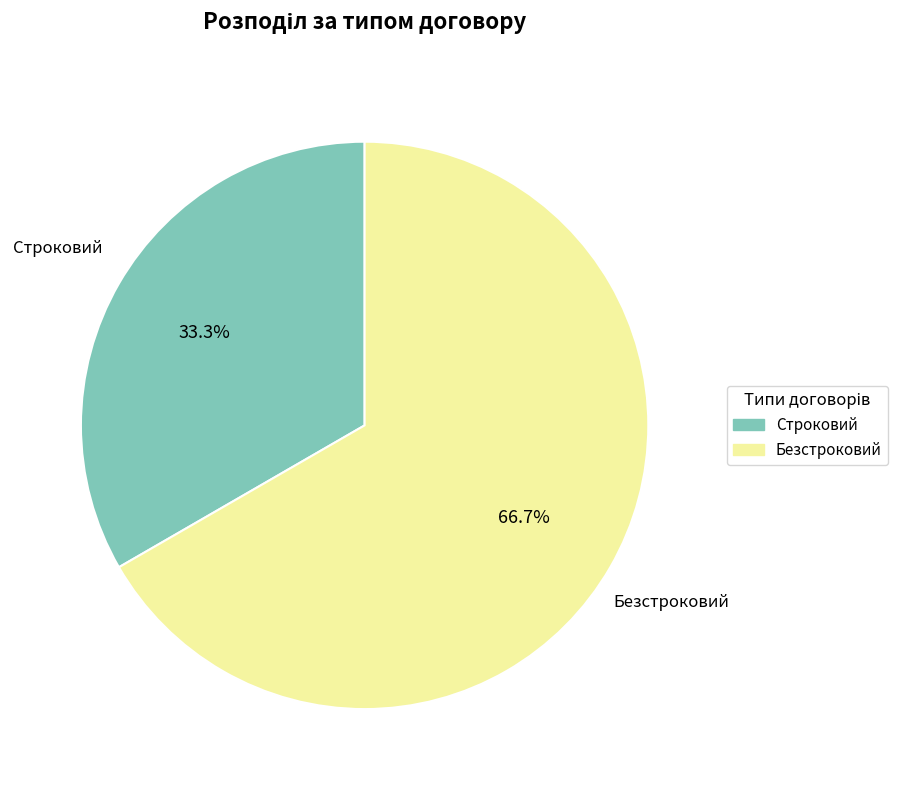

Which slice represents more than half of the pie?

Безстроковий